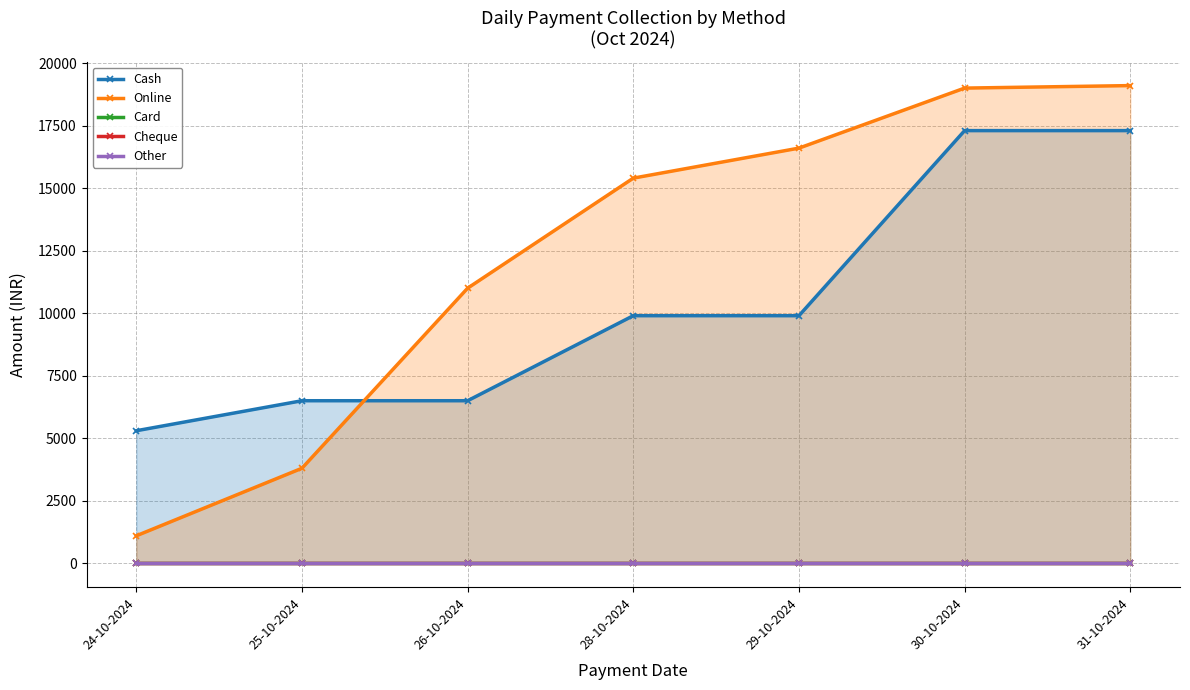

Which has a higher value, 28-10-2024 or 26-10-2024?

28-10-2024